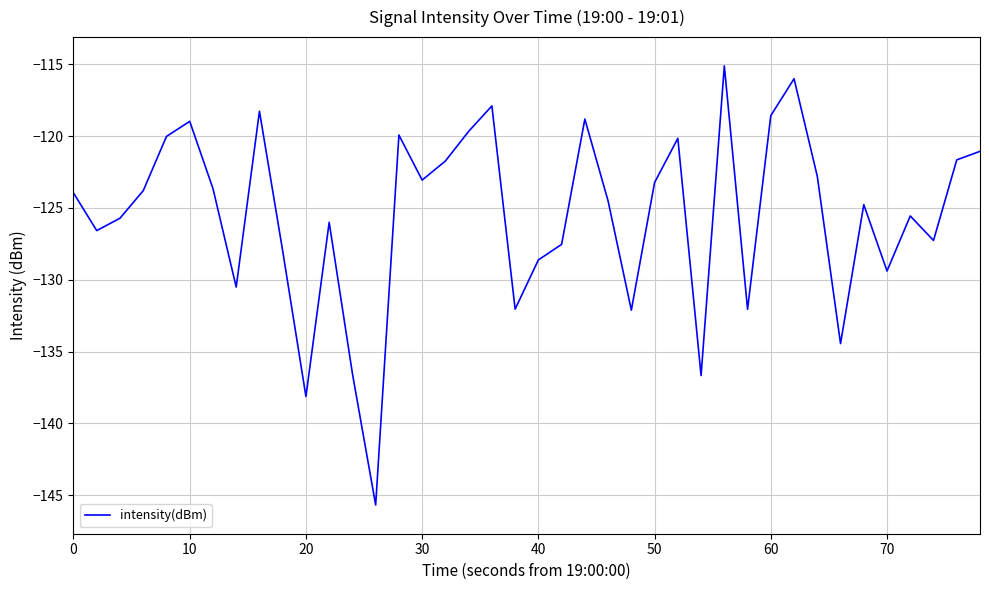

What is the maximum value shown in the chart?

-115.1